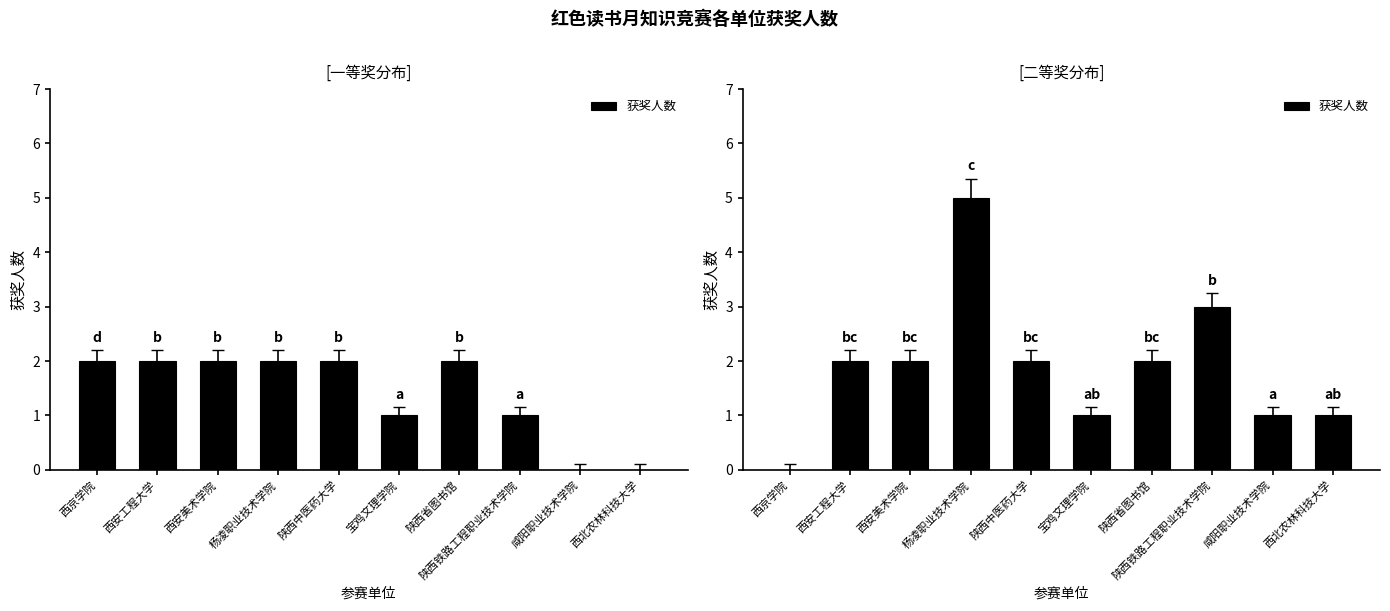

What is the sum of all values?

19